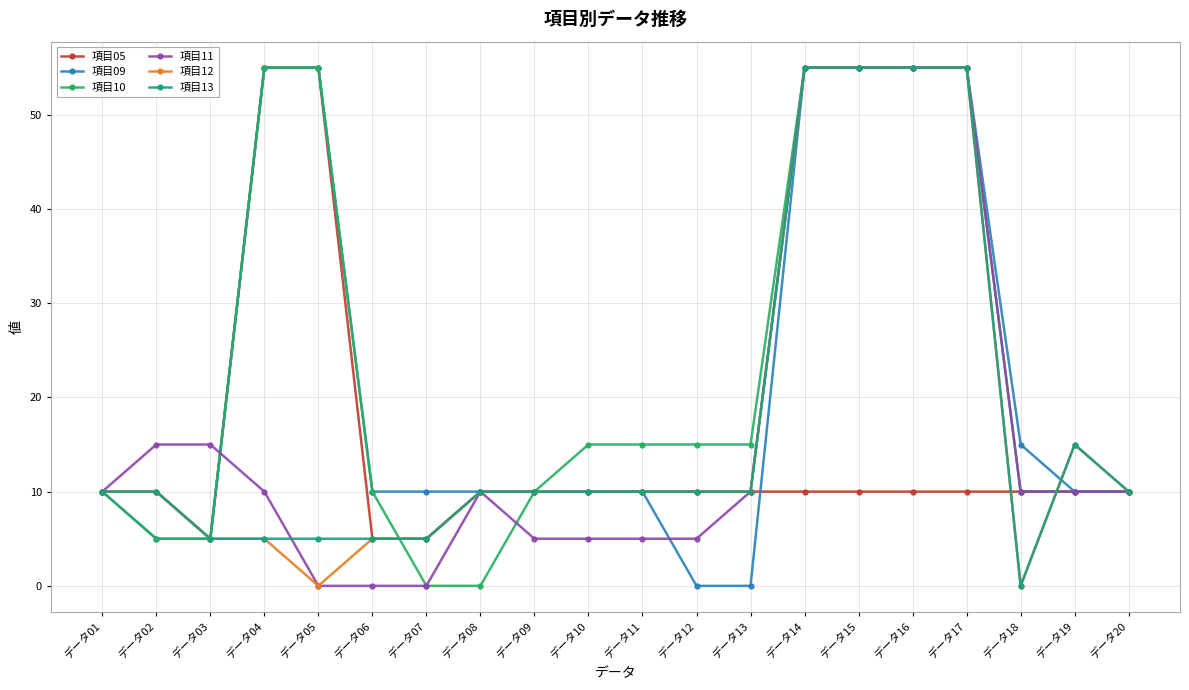

Is it true that 項目12 equals 3 at データ07?

False